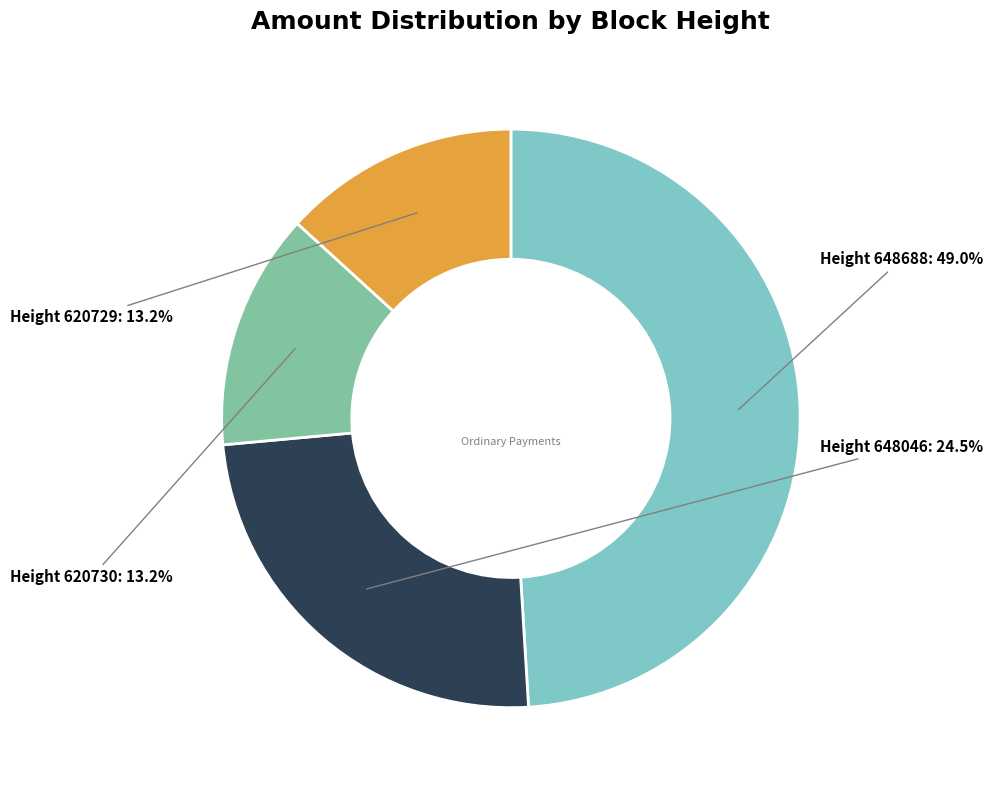

To the nearest percent, what is the average slice percentage?

25%